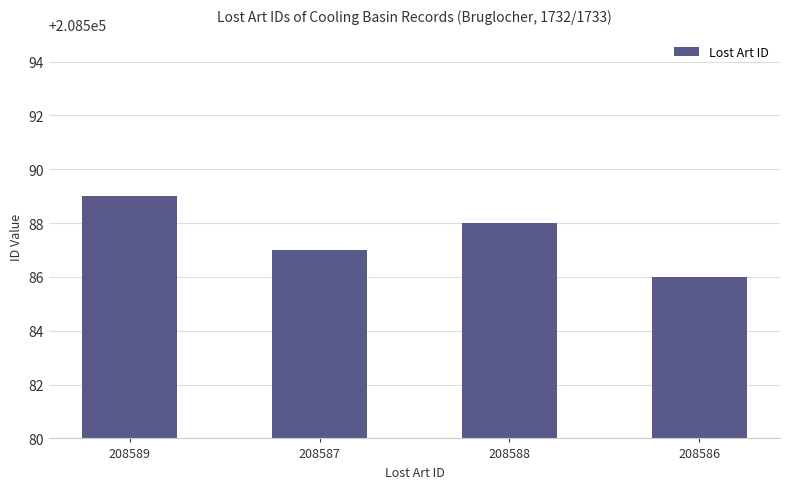

List the labels in order of value, smallest first.

208586, 208587, 208588, 208589